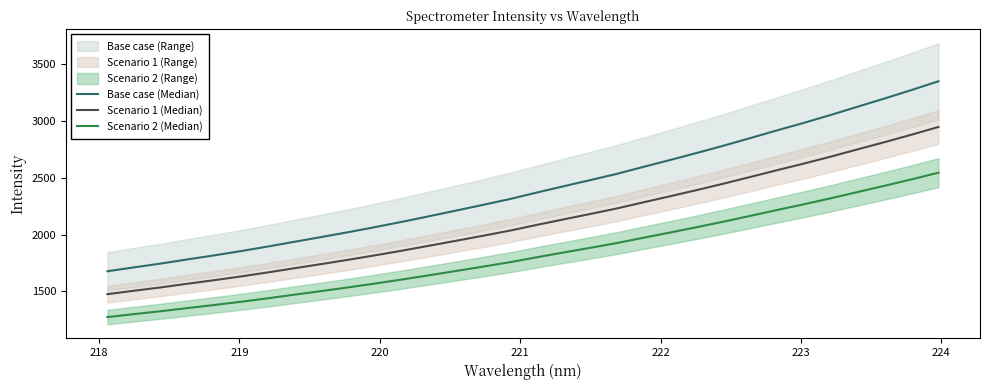

Reading left to right, transcribe all the data shown in this chart.

Base case (Median): 1677.7	1712.1	1745.7	1782.3	1818.0	1855.5	1895.8	1937.8	1979.4	2022.0	2066.6	2112.8	2161.6	2210.9	2260.8	2312.0	2368.7	2424.0	2478.3	2533.8	2595.6	2656.3	2718.5	2782.5	2849.6	2917.2	2983.3	3052.5	3124.9	3196.4	3270.3	3347.0
Scenario 1 (Median): 1476.4	1506.6	1536.2	1568.4	1599.8	1632.8	1668.3	1705.3	1741.9	1779.4	1818.6	1859.3	1902.2	1945.6	1989.5	2034.5	2084.5	2133.1	2180.9	2229.7	2284.2	2337.5	2392.3	2448.6	2507.6	2567.2	2625.3	2686.2	2749.9	2812.8	2877.9	2945.3
Scenario 2 (Median): 1275.0	1301.2	1326.7	1354.6	1381.7	1410.2	1440.8	1472.7	1504.4	1536.7	1570.6	1605.8	1642.8	1680.3	1718.2	1757.1	1800.2	1842.2	1883.5	1925.7	1972.7	2018.8	2066.1	2114.7	2165.7	2217.1	2267.3	2319.9	2374.9	2429.2	2485.5	2543.7